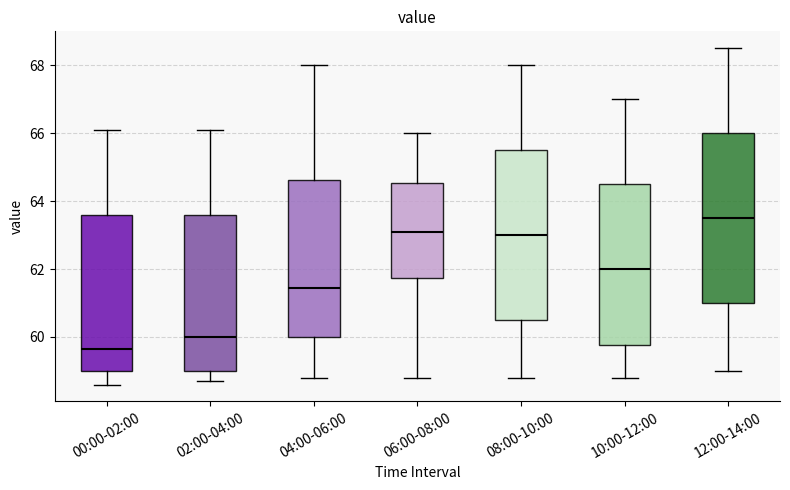

Where is the upper edge of the box for 10:00-12:00 on the y-axis? The values are not printed on the chart, so give them approximately, as read against the axis.

64.6